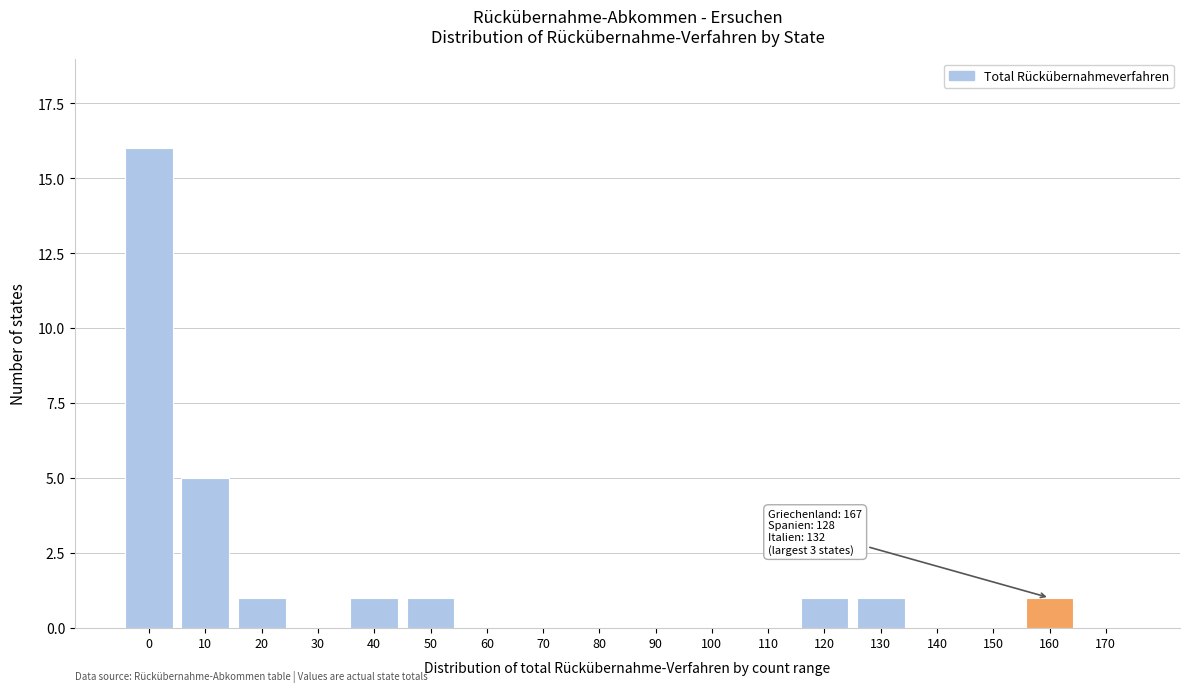

Reading left to right, what are all the values shown in this chart?

0=16	10=5	20=1	30=0	40=1	50=1	60=0	70=0	80=0	90=0	100=0	110=0	120=1	130=1	140=0	150=0	160=1	170=0